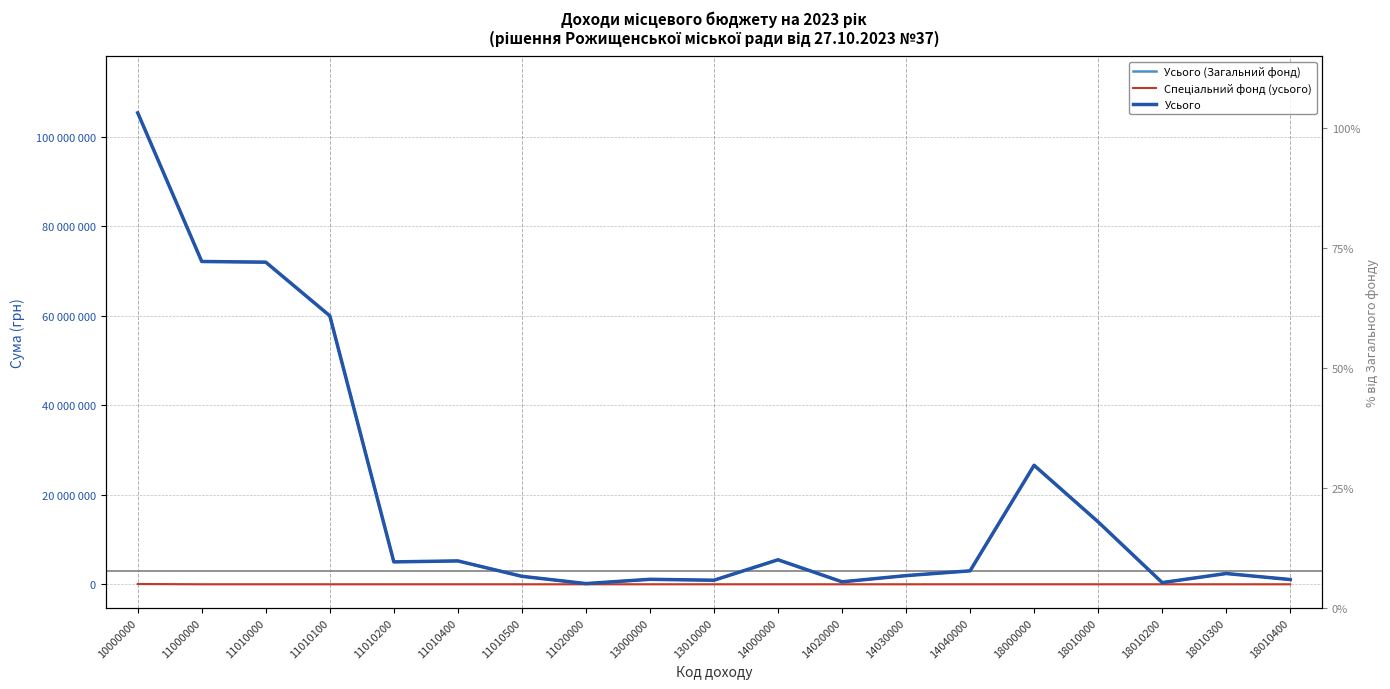

Is the value of Спеціальний фонд (усього) at 11010200 greater than the value of Усього at 13000000?

No